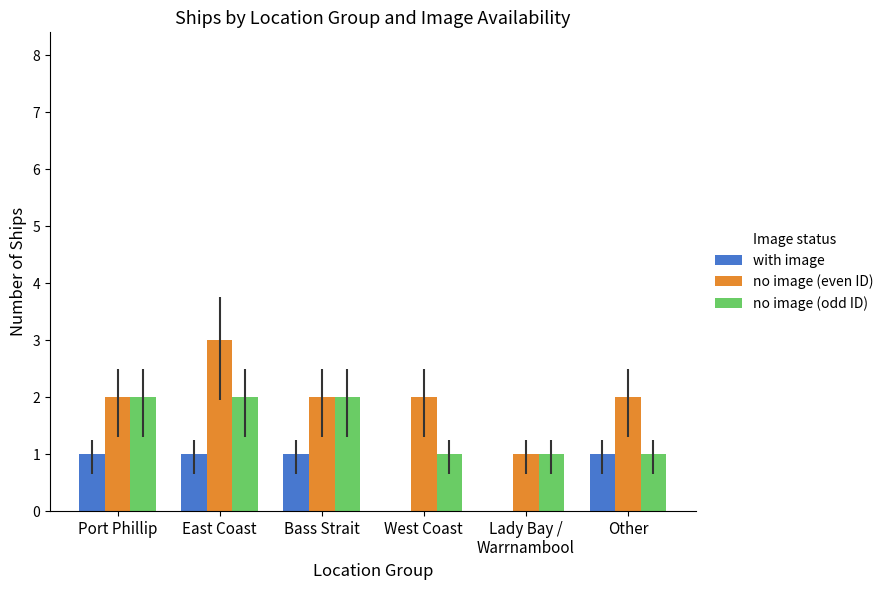

Are the bars grouped side by side (vs. stacked)?

Yes